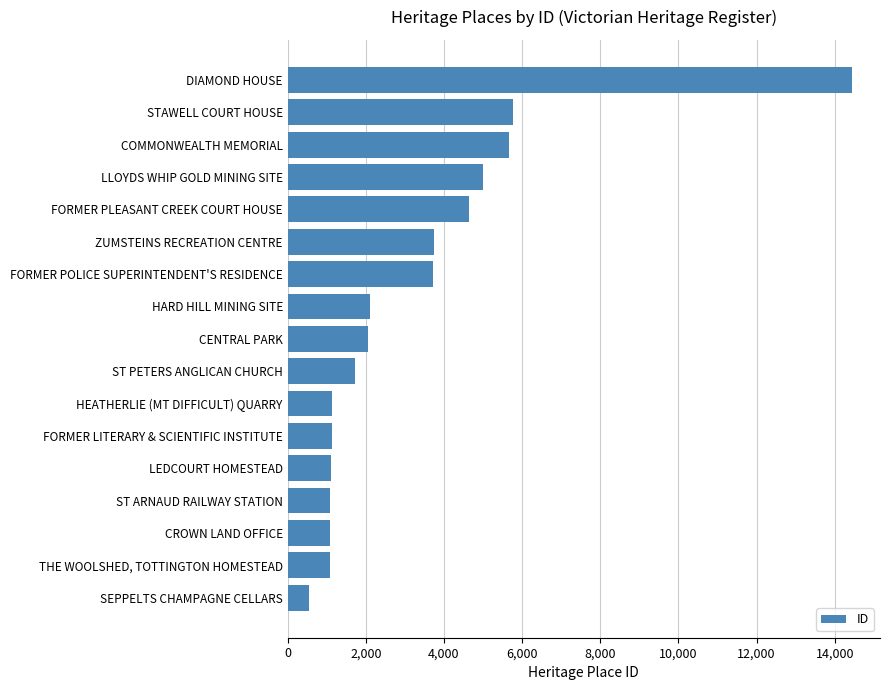

Are the bars horizontal?

Yes